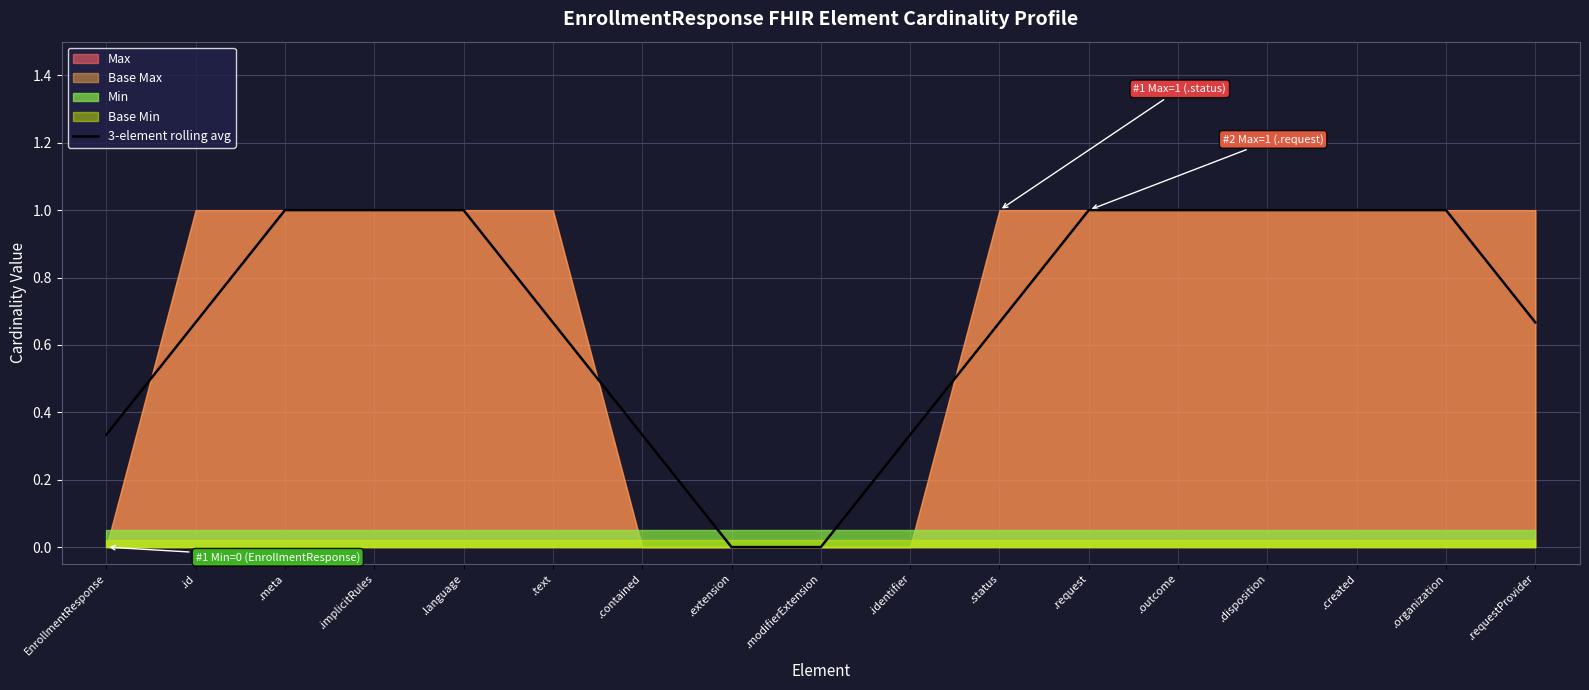

Reading right to left, extract all data points from this chart.

.requestProvider=0.7	.organization=1.0	.created=1.0	.disposition=1.0	.outcome=1.0	.request=1.0	.status=0.7	.identifier=0.3	.modifierExtension=0.0	.extension=0.0	.contained=0.3	.text=0.7	.language=1.0	.implicitRules=1.0	.meta=1.0	.id=0.7	EnrollmentResponse=0.3